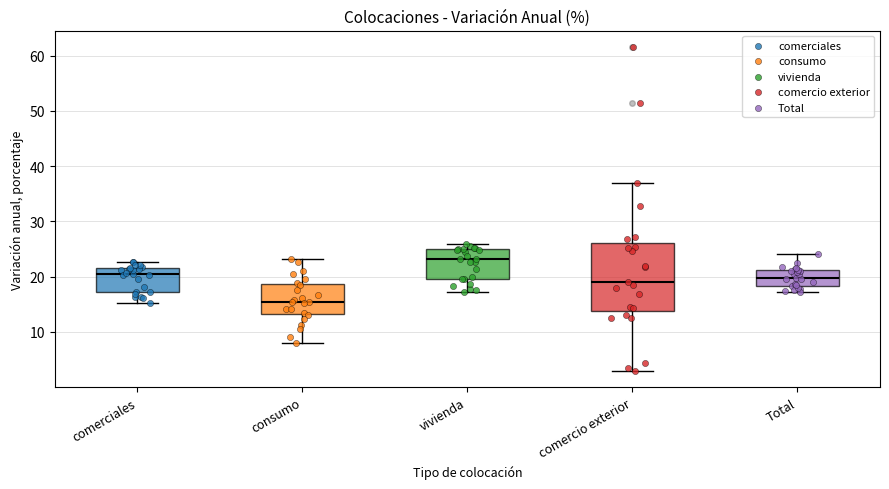

Where does the median line of the box for comercio exterior sit on the y-axis? The values are not printed on the chart, so give them approximately, as read against the axis.

19